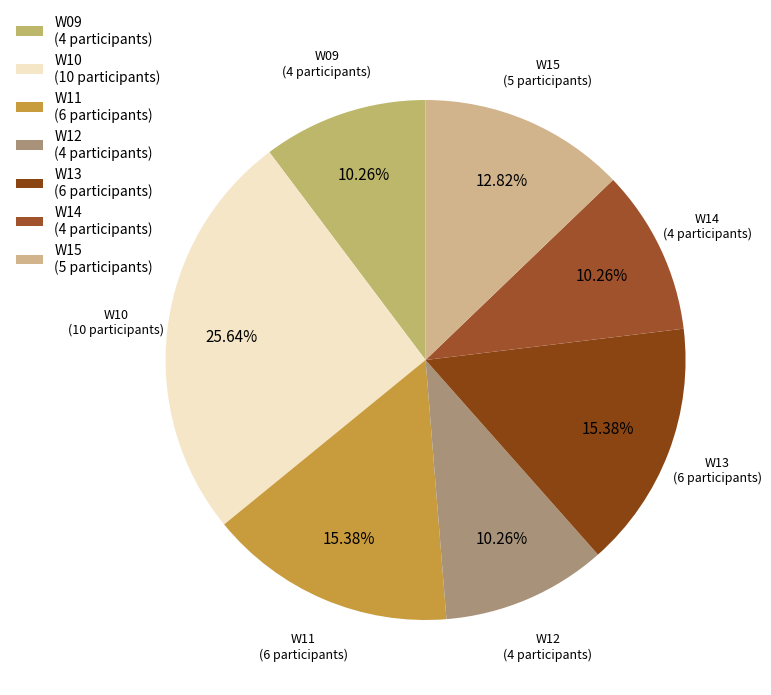

Combined, do W13 (6 participants) and W15 (5 participants) account for over 50%?

No